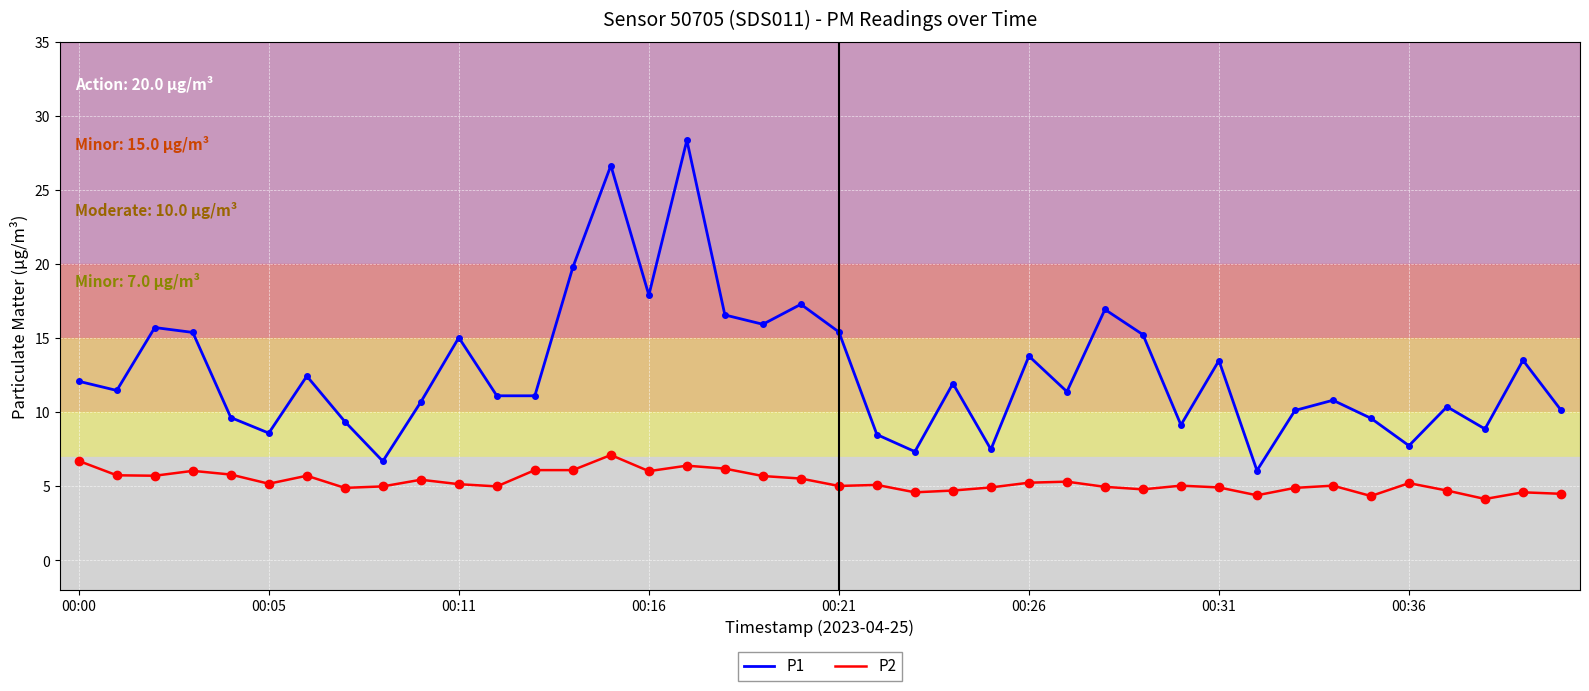

Which series has the widest spread of values?

P1